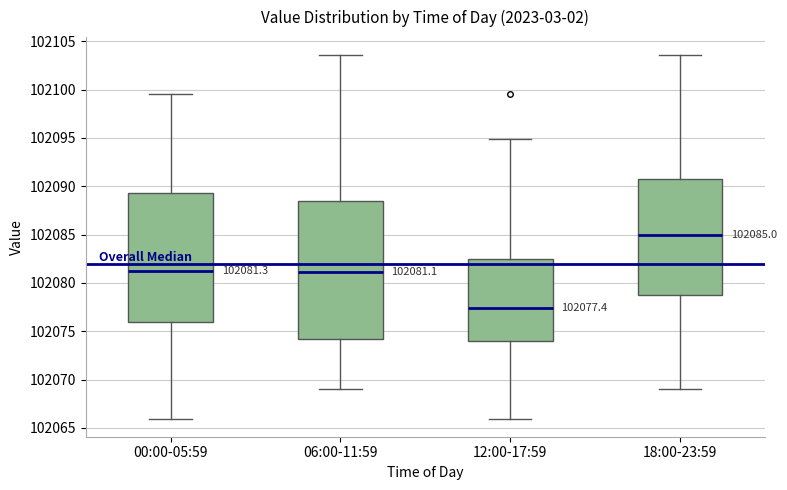

Which box's median line is the lowest?

12:00-17:59